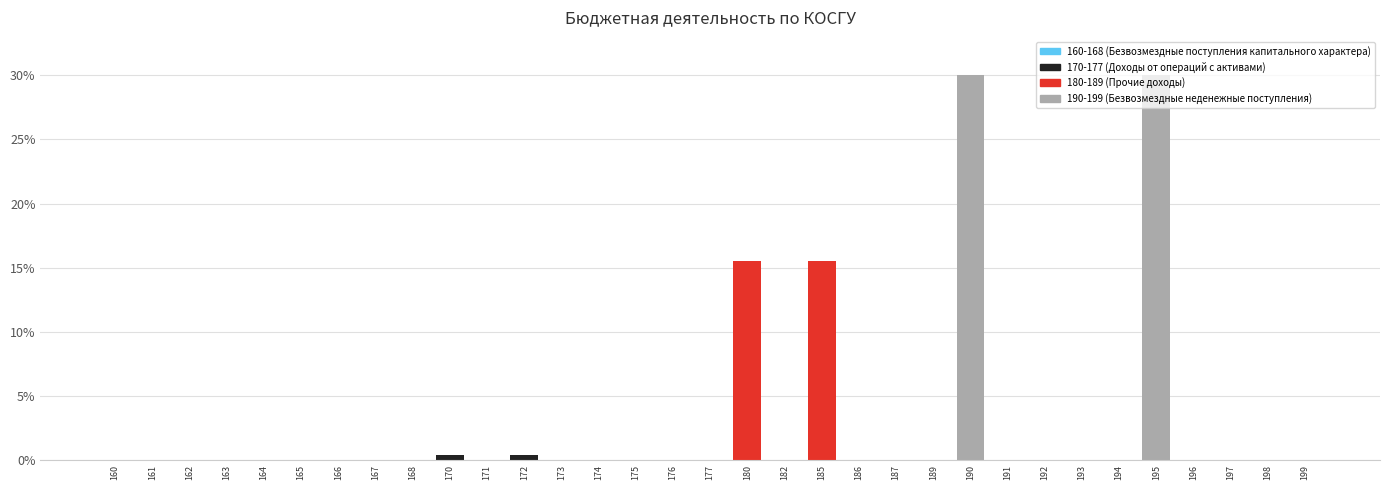

What is the maximum value shown in the chart?

30.0